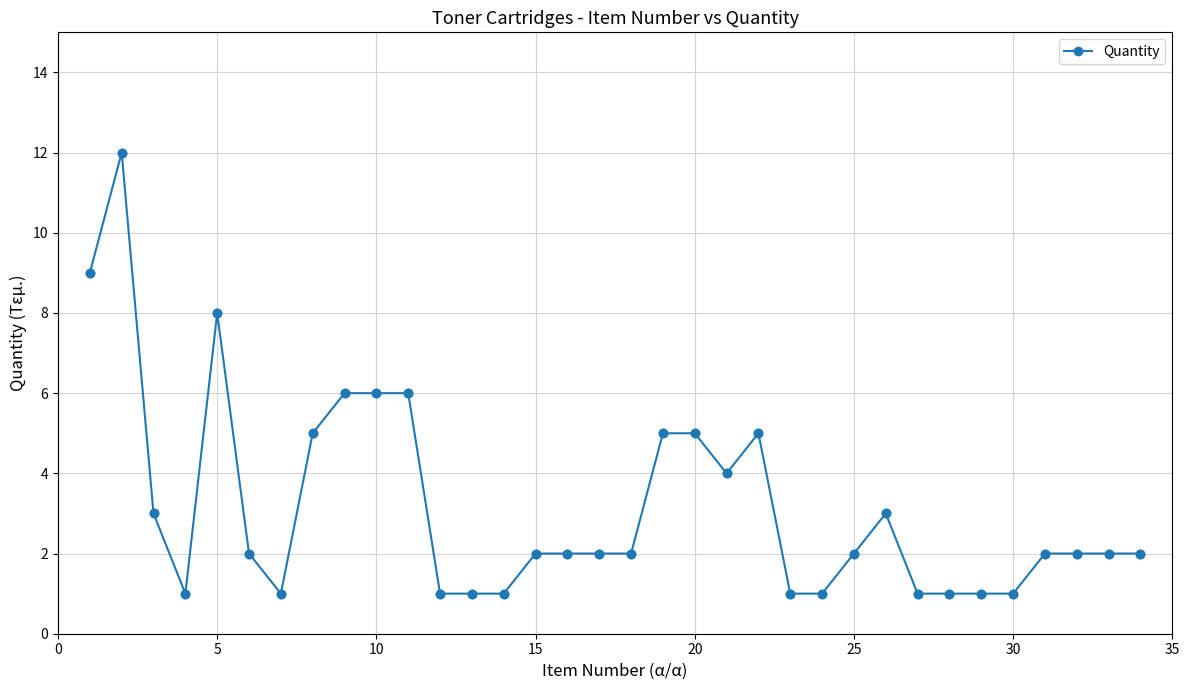

What is the maximum value shown in the chart?

12